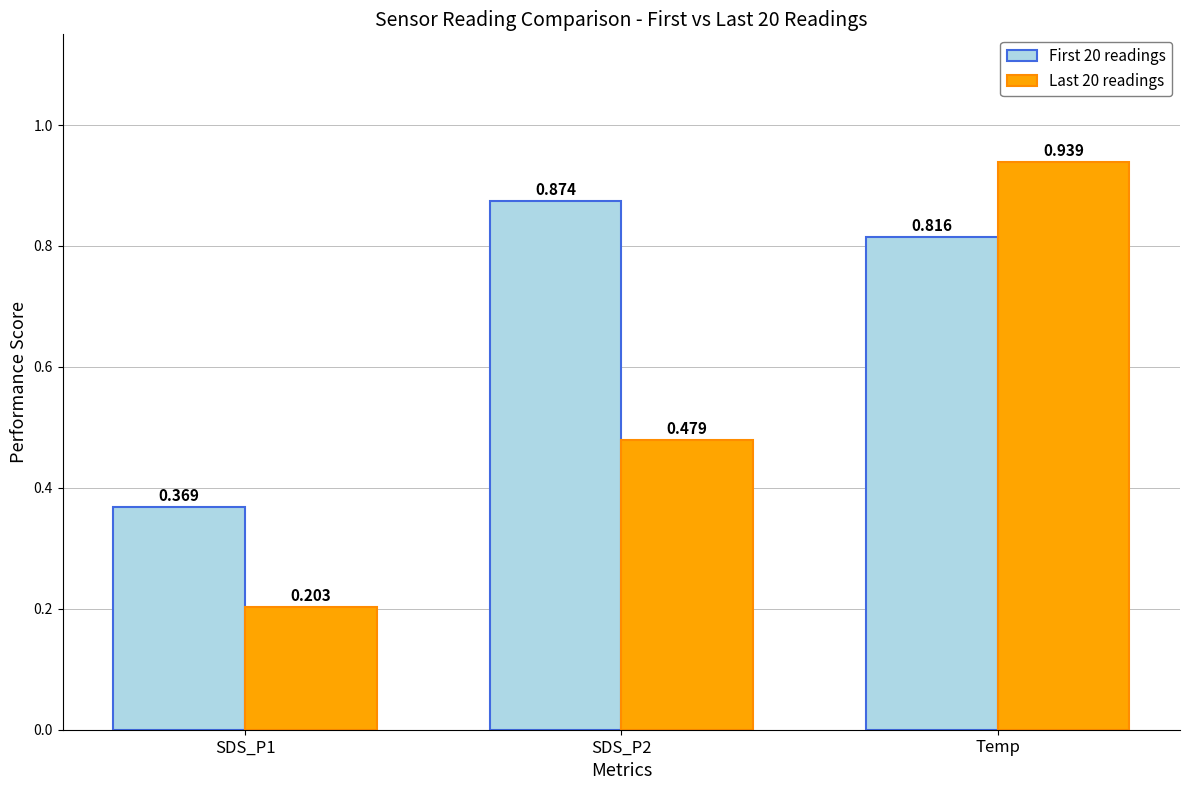

At which label is First 20 readings closest to 0?

SDS_P1